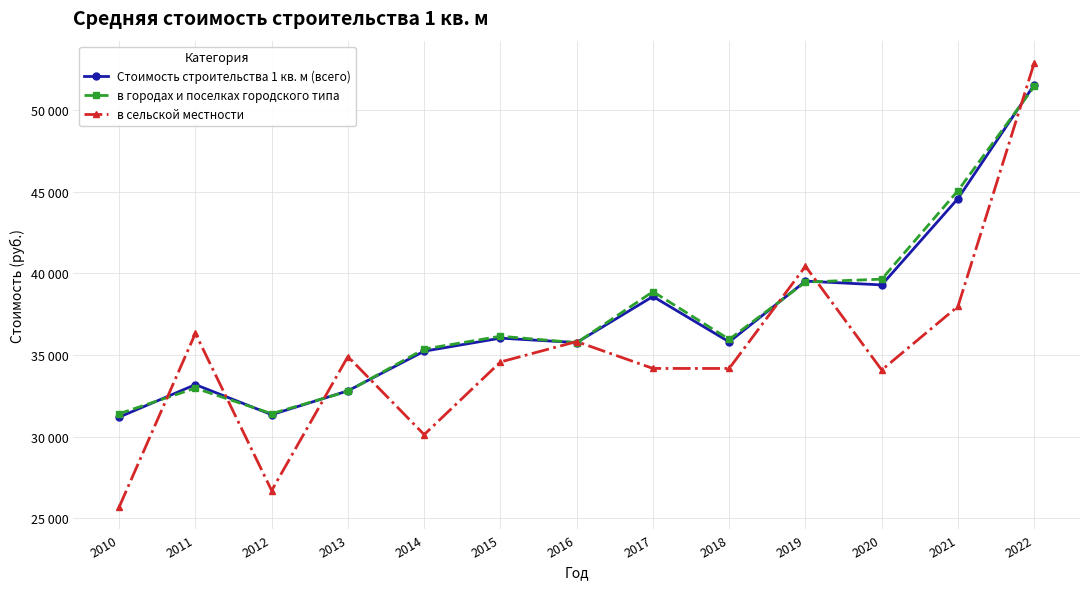

Does the chart display data point markers on the line(s)?

Yes